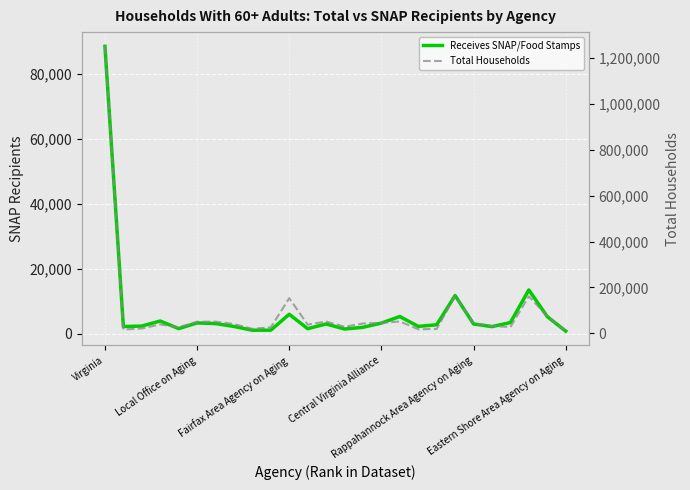

What is the label of the 25th point from the left?

24